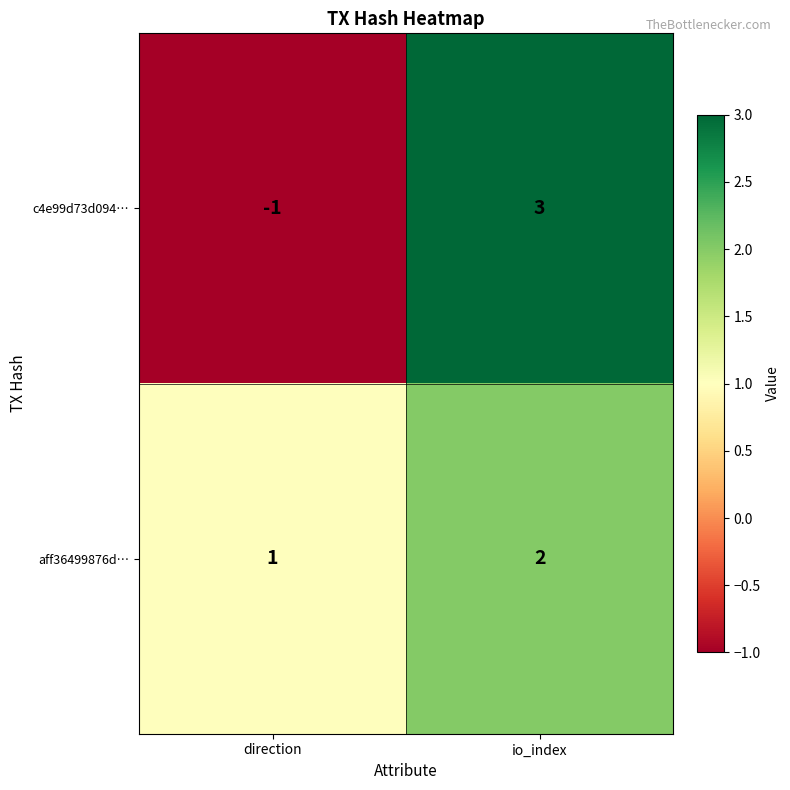

How many categories are shown in the chart?

2